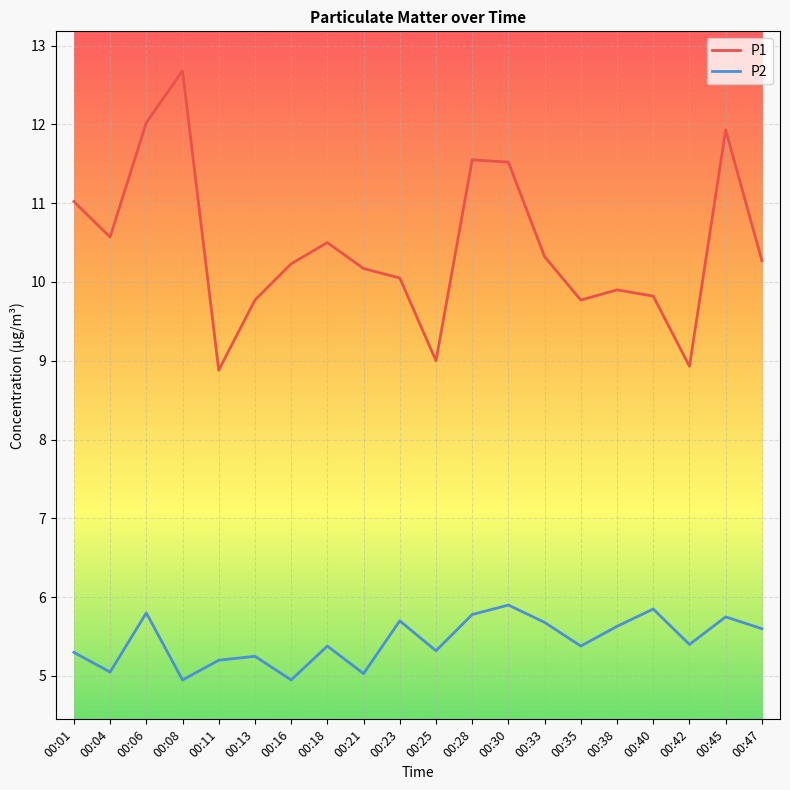

How many interior local peaks does the P1 series have?

5